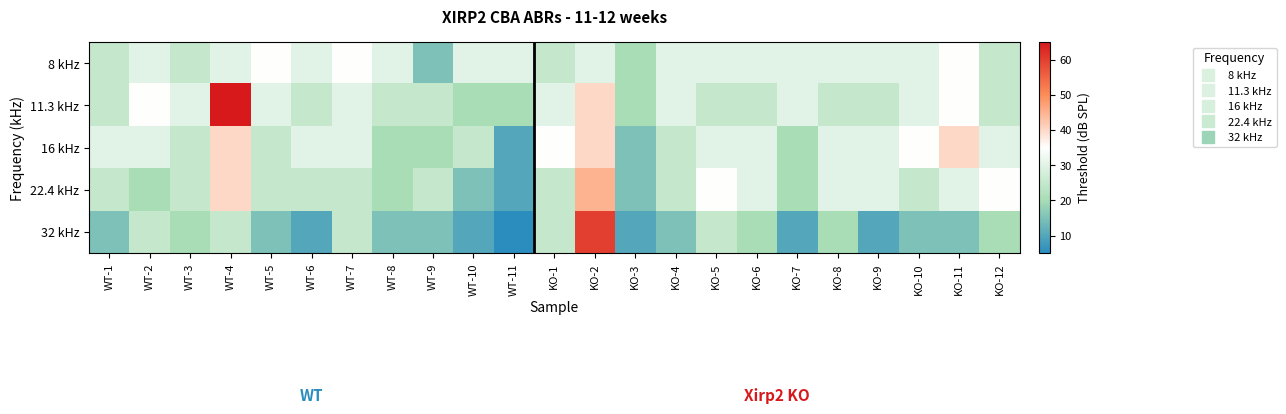

What is the difference between the highest and lowest values at KO-2?

30